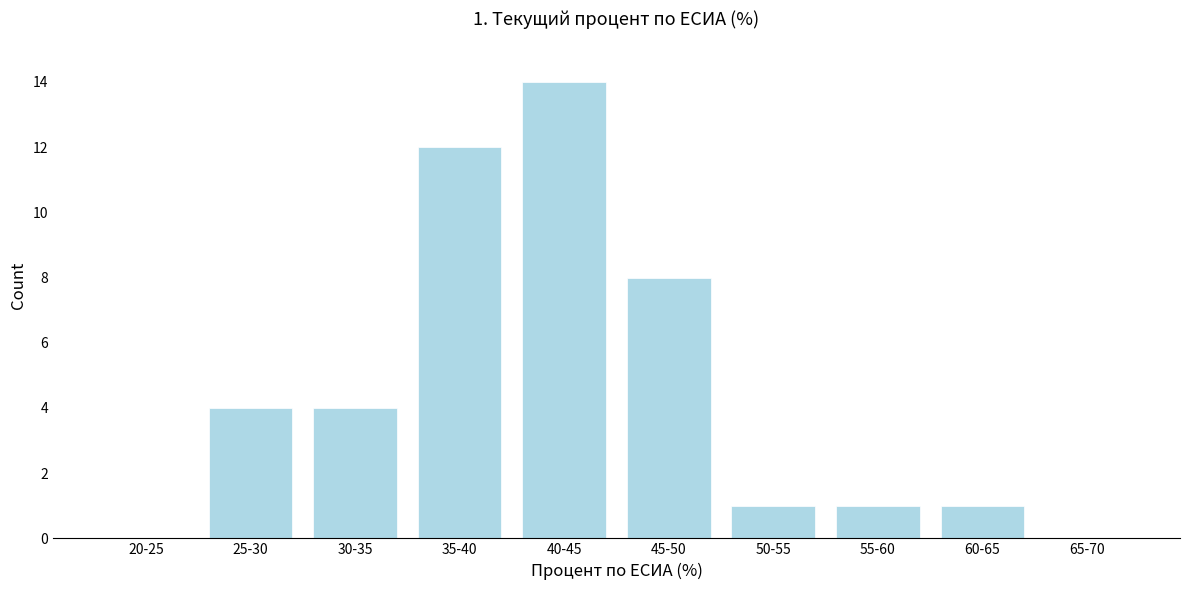

Reading left to right, list all the values displayed in this chart.

20-25=0	25-30=4	30-35=4	35-40=12	40-45=14	45-50=8	50-55=1	55-60=1	60-65=1	65-70=0